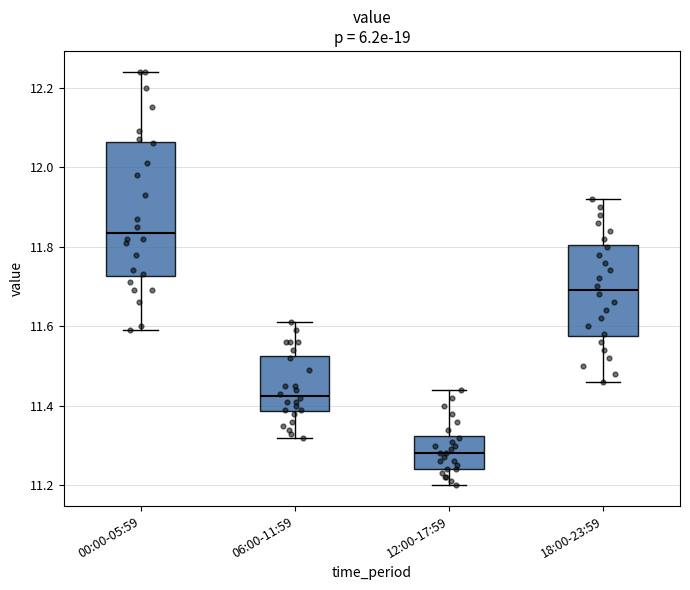

Which box is the tallest, from its lower edge to its upper edge?

00:00-05:59